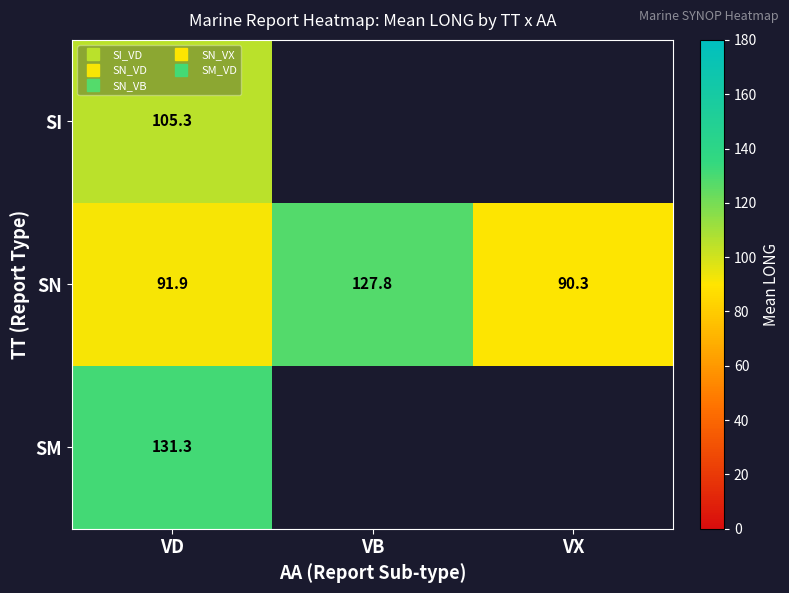

Which series has the widest spread of values?

SN